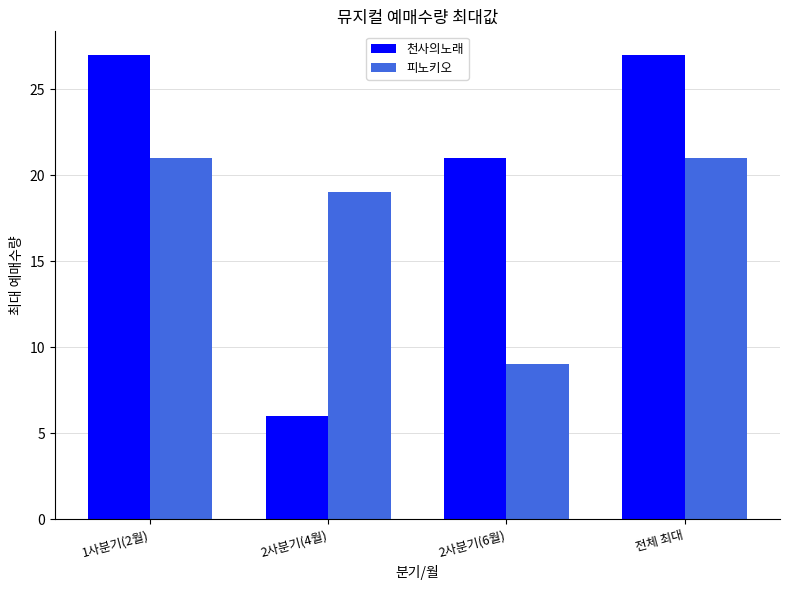

Is the value of 피노키오 at 1사분기(2월) greater than the value of 천사의노래 at 전체 최대?

No